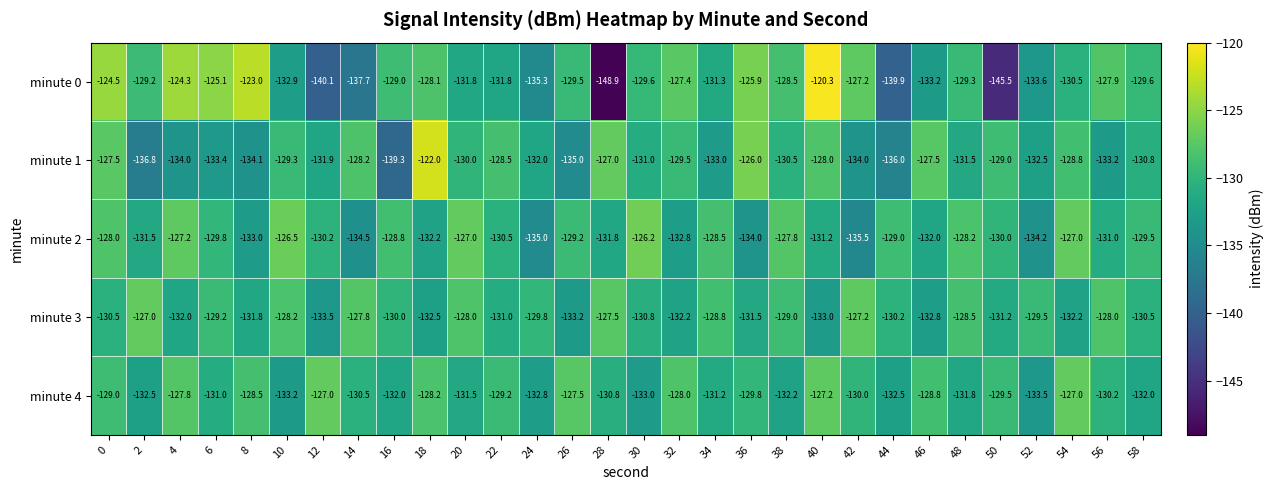

Which series has the largest range (max minus min)?

minute 0